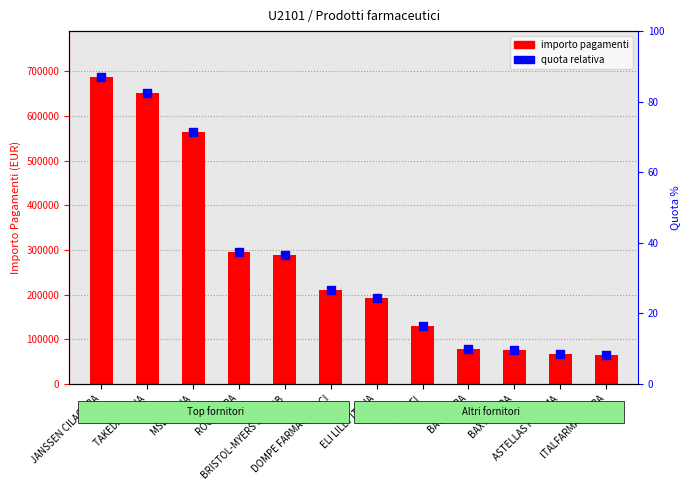

What is the total value across all series at ELI LILLY ITALIA?

384085.5